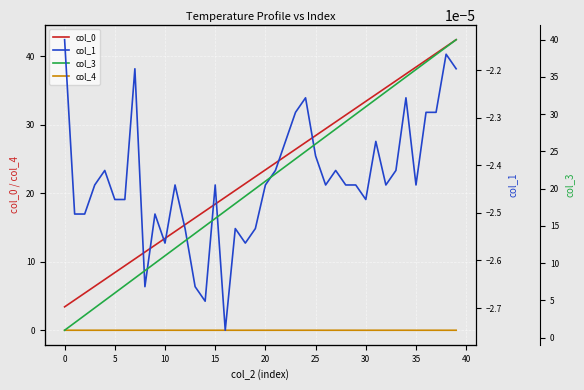

The col_4 series shows 0.0 at 35. True or false?

True